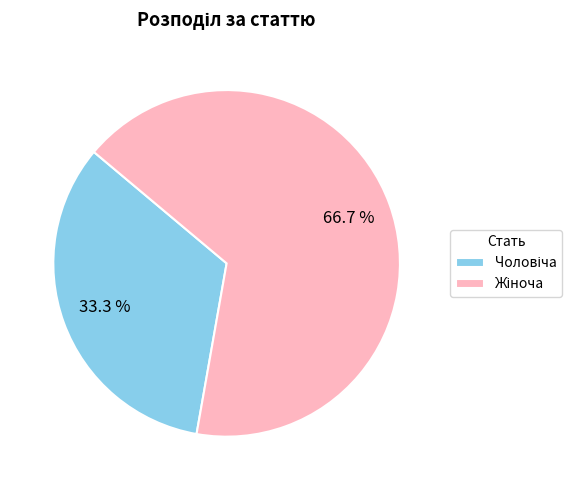

Is there a majority slice in this chart?

Yes